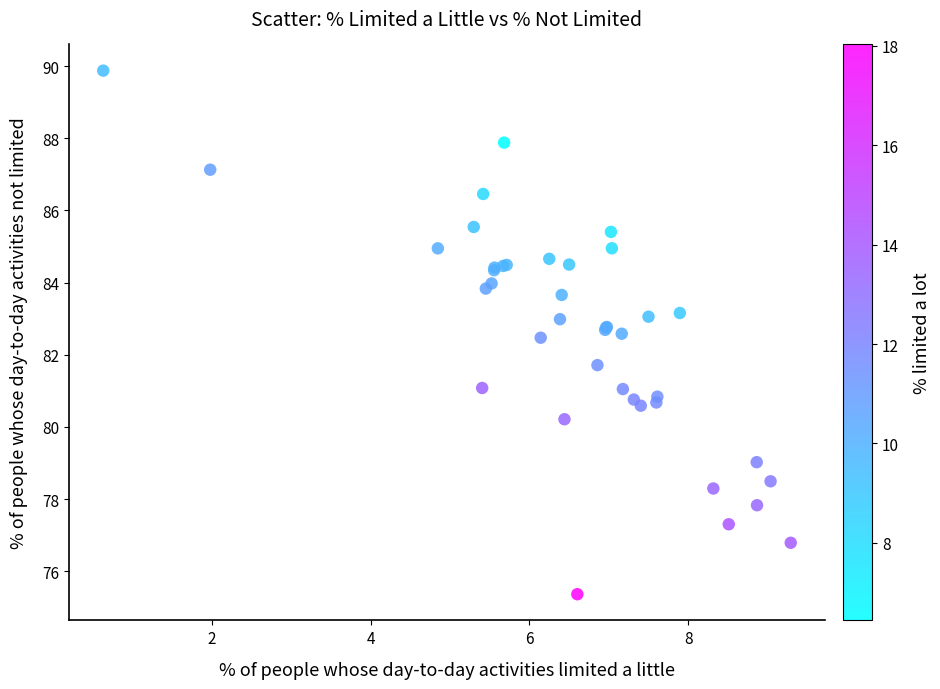

What Y value in the scatter plot is closest to 82?

81.7